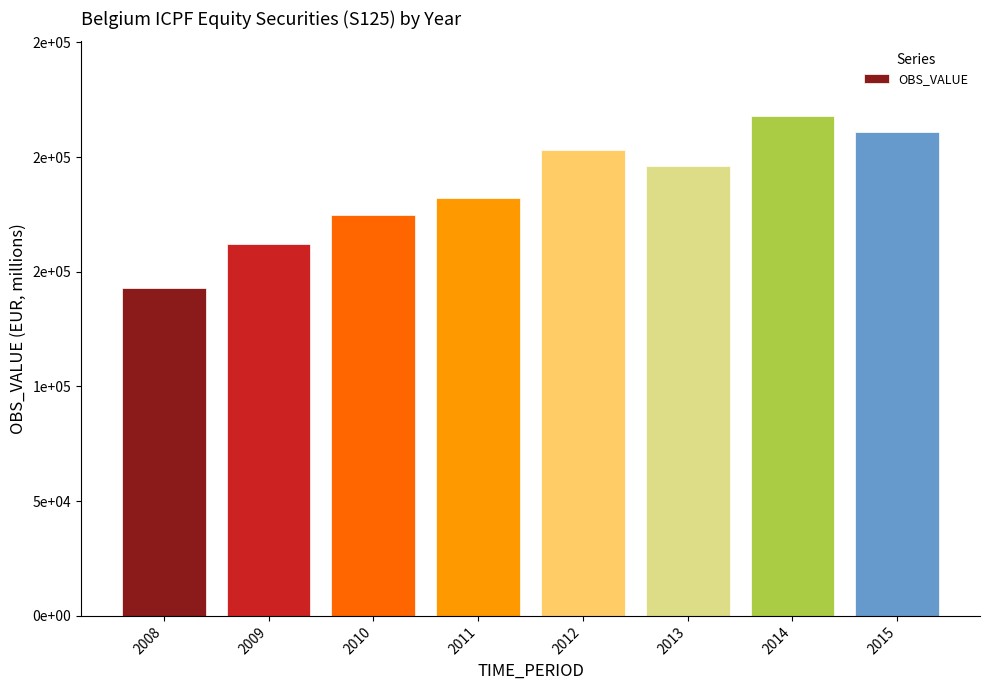

Reading left to right, what are all the values shown in this chart?

142764.5	161972.8	174907.8	182195.8	203026.8	196075.6	217784.7	210820.6